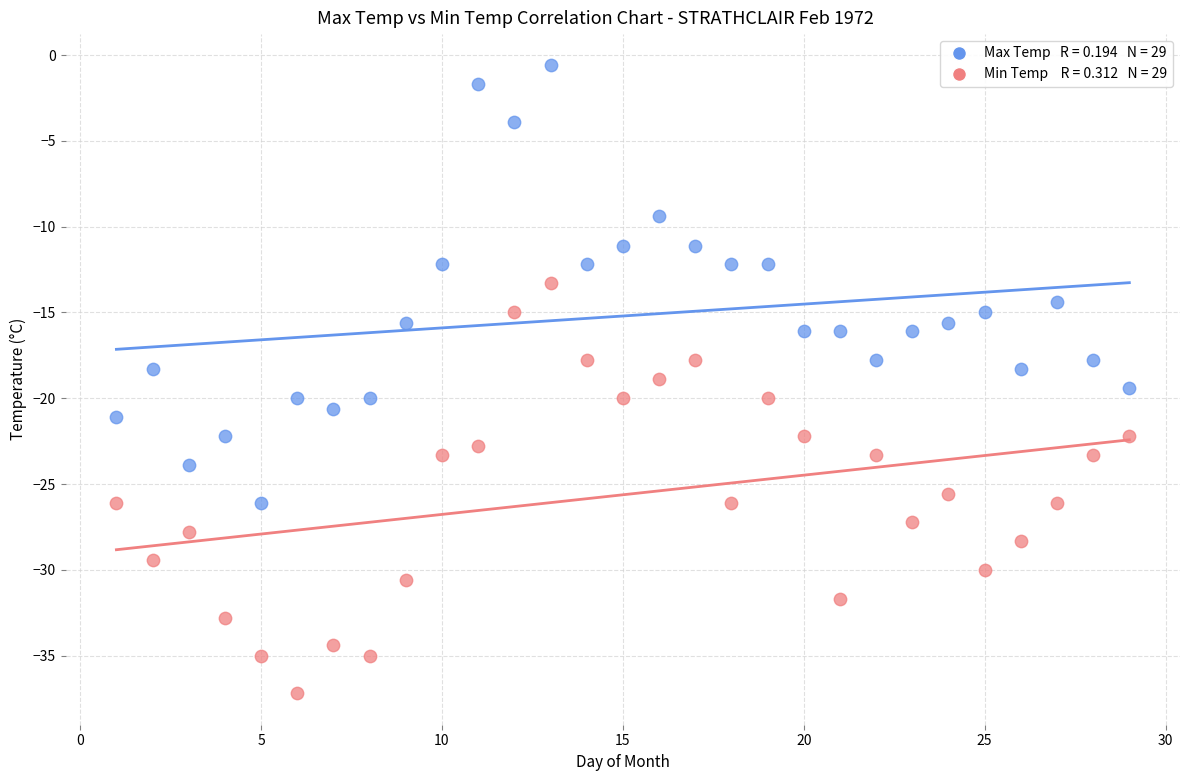

Across all data points, what is the range of X values (max minus min)?

28.0